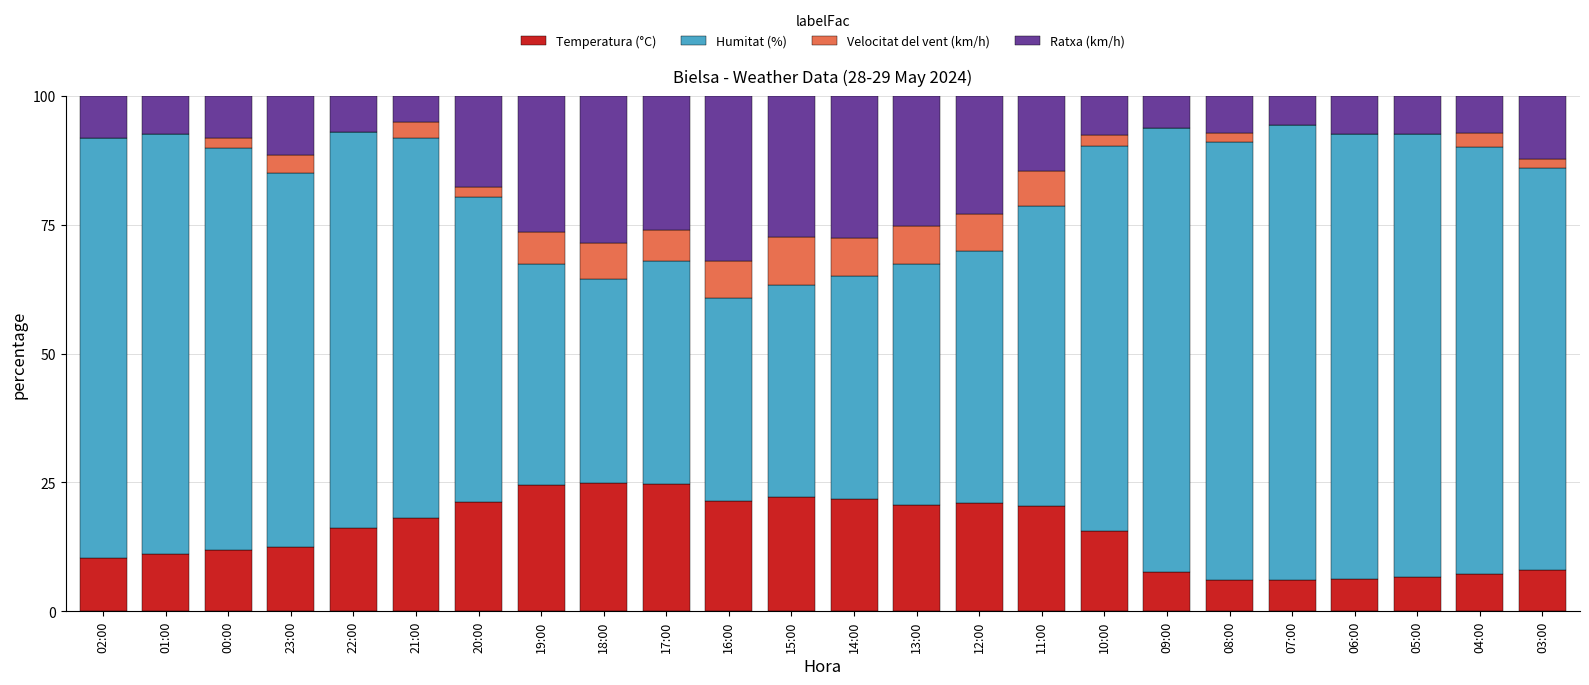

What is the maximum value for Temperatura (°C)?

25.0